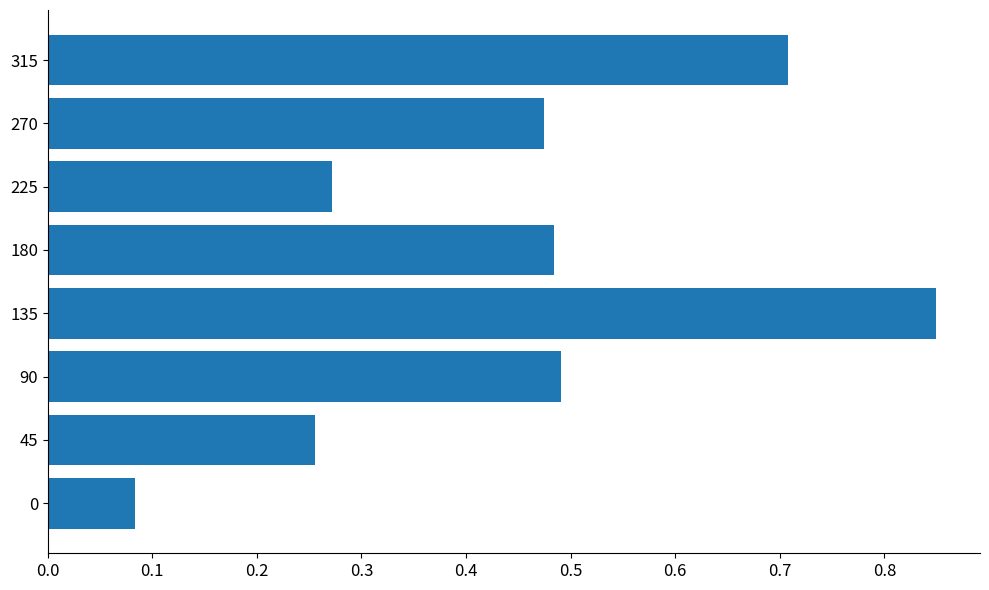

Is it true that the value at 135 is 0.5?

False